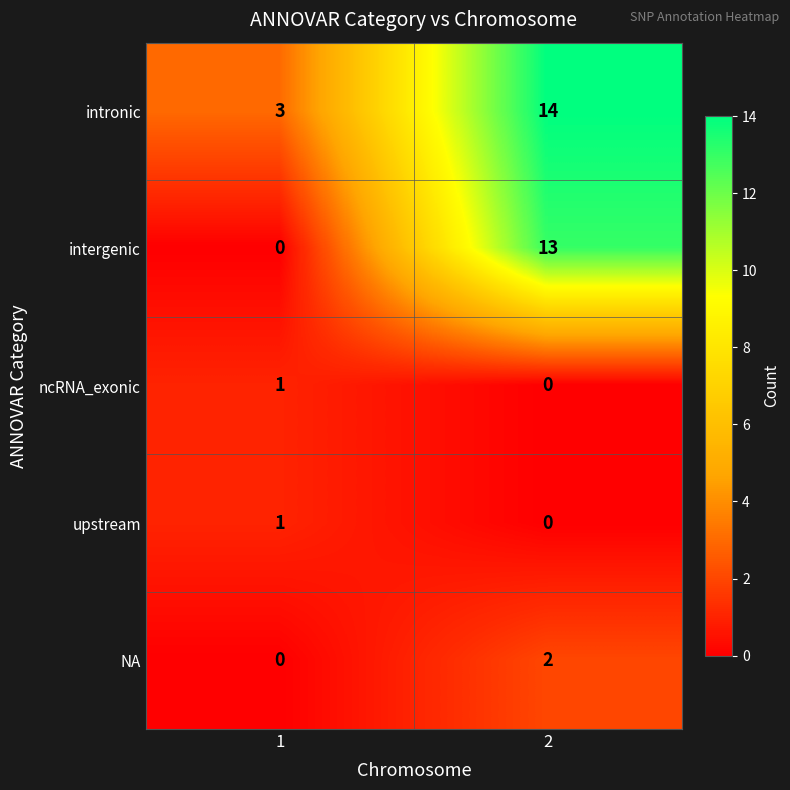

Reading right to left, list all the values displayed in this chart.

intronic: 14	3
intergenic: 13	0
ncRNA_exonic: 0	1
upstream: 0	1
NA: 2	0